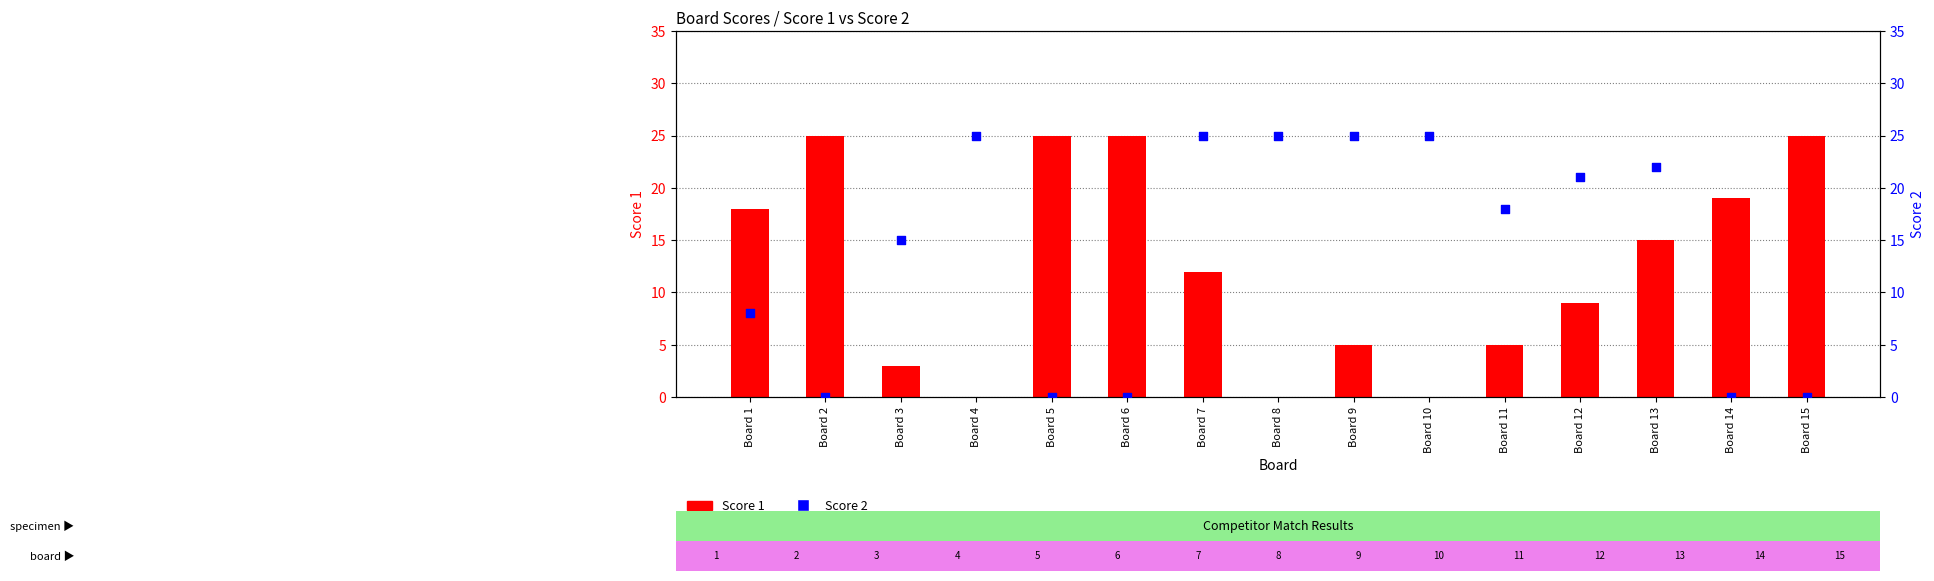

At how many categories does at least one series exceed 22?

9